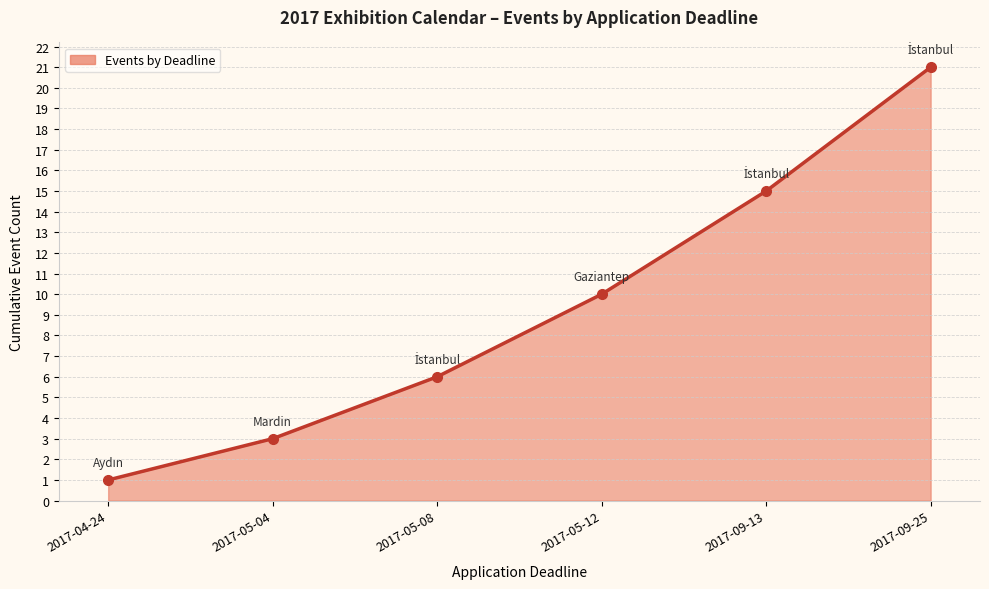

What is the smallest value displayed?

1